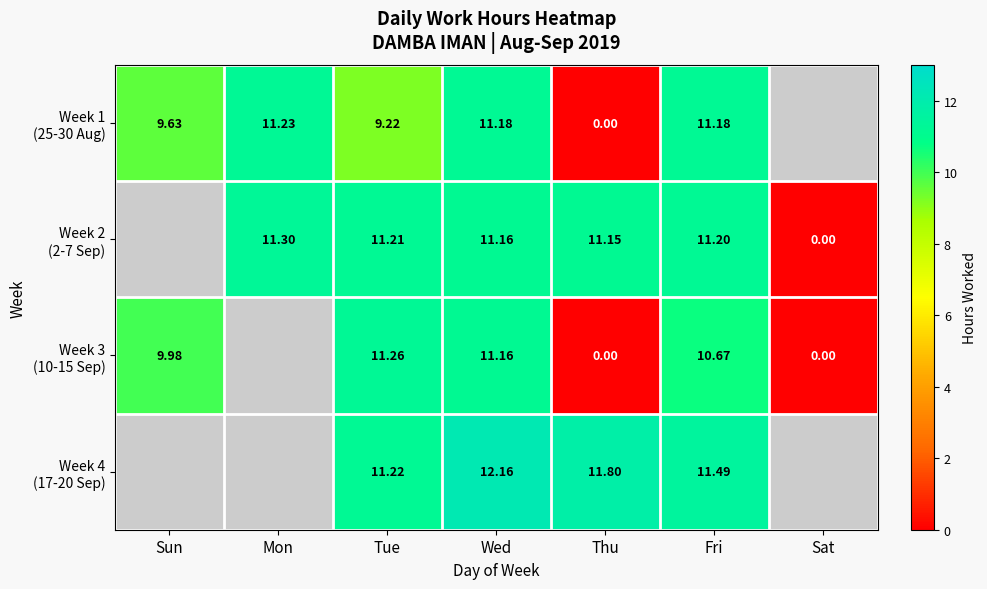

Rank the categories by Week 1 (25-30 Aug) value from lowest to highest.

Thu, Tue, Sun, Wed, Fri, Mon, Sat